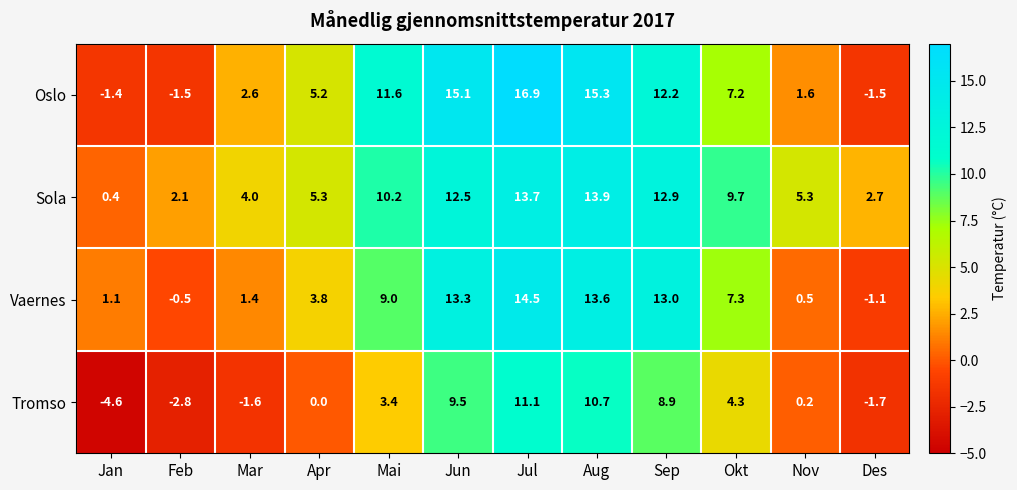

Where does the Vaernes series first go above 7?

Mai